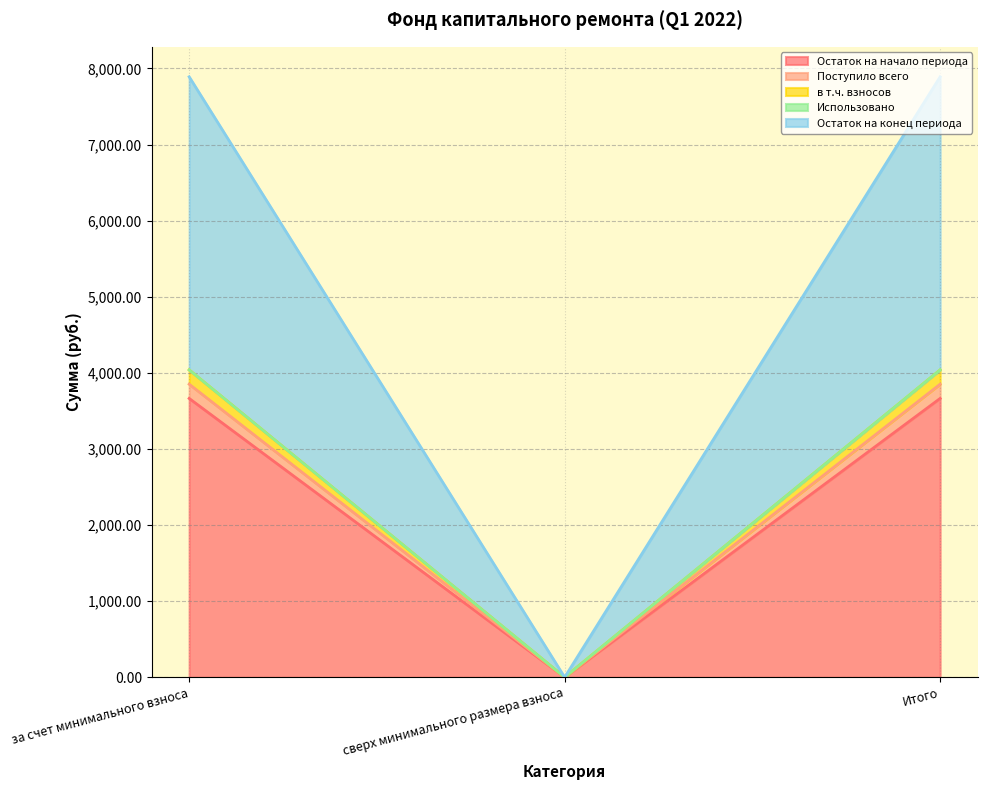

Is the value of Остаток на начало периода at Итого greater than the value of в т.ч. взносов at Итого?

No